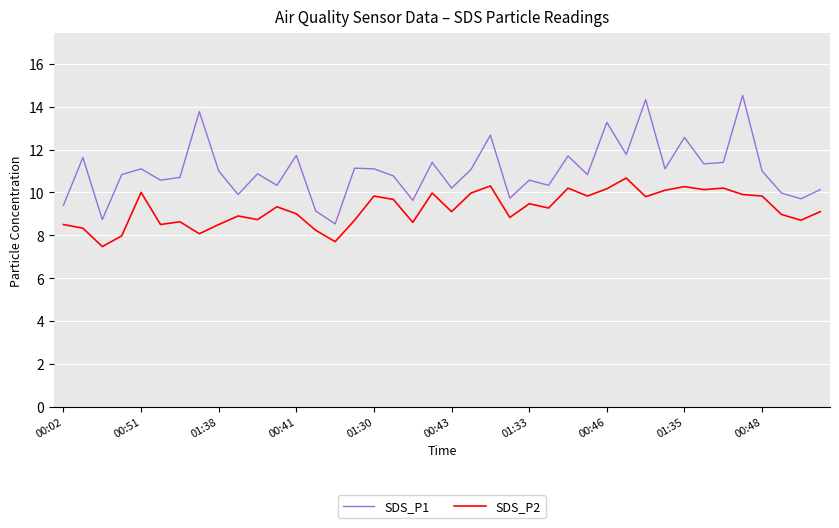

Count the number of data series in this chart.

2